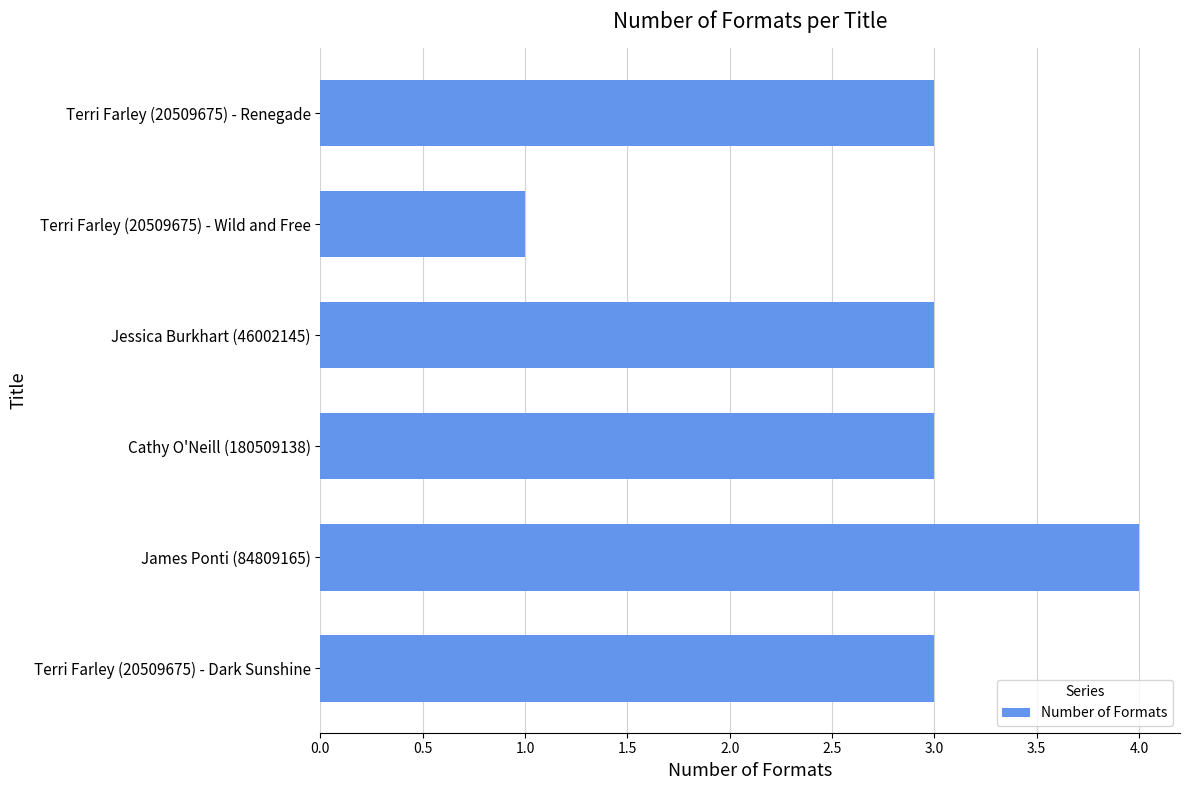

True or false: the data shows 3 at Jessica Burkhart (46002145).

True